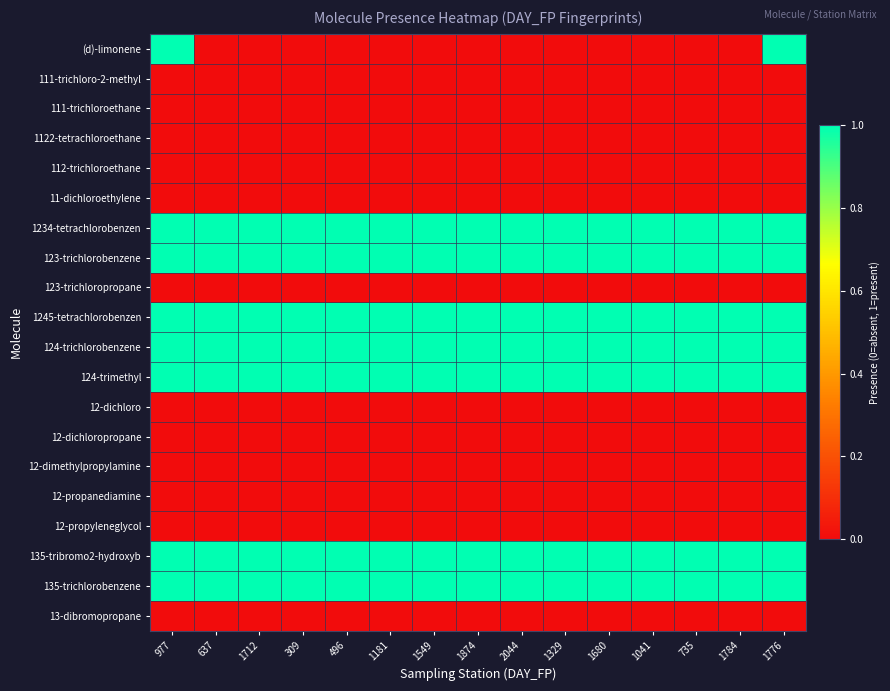

Which series has the largest total across all categories?

1234-tetrachlorobenzen